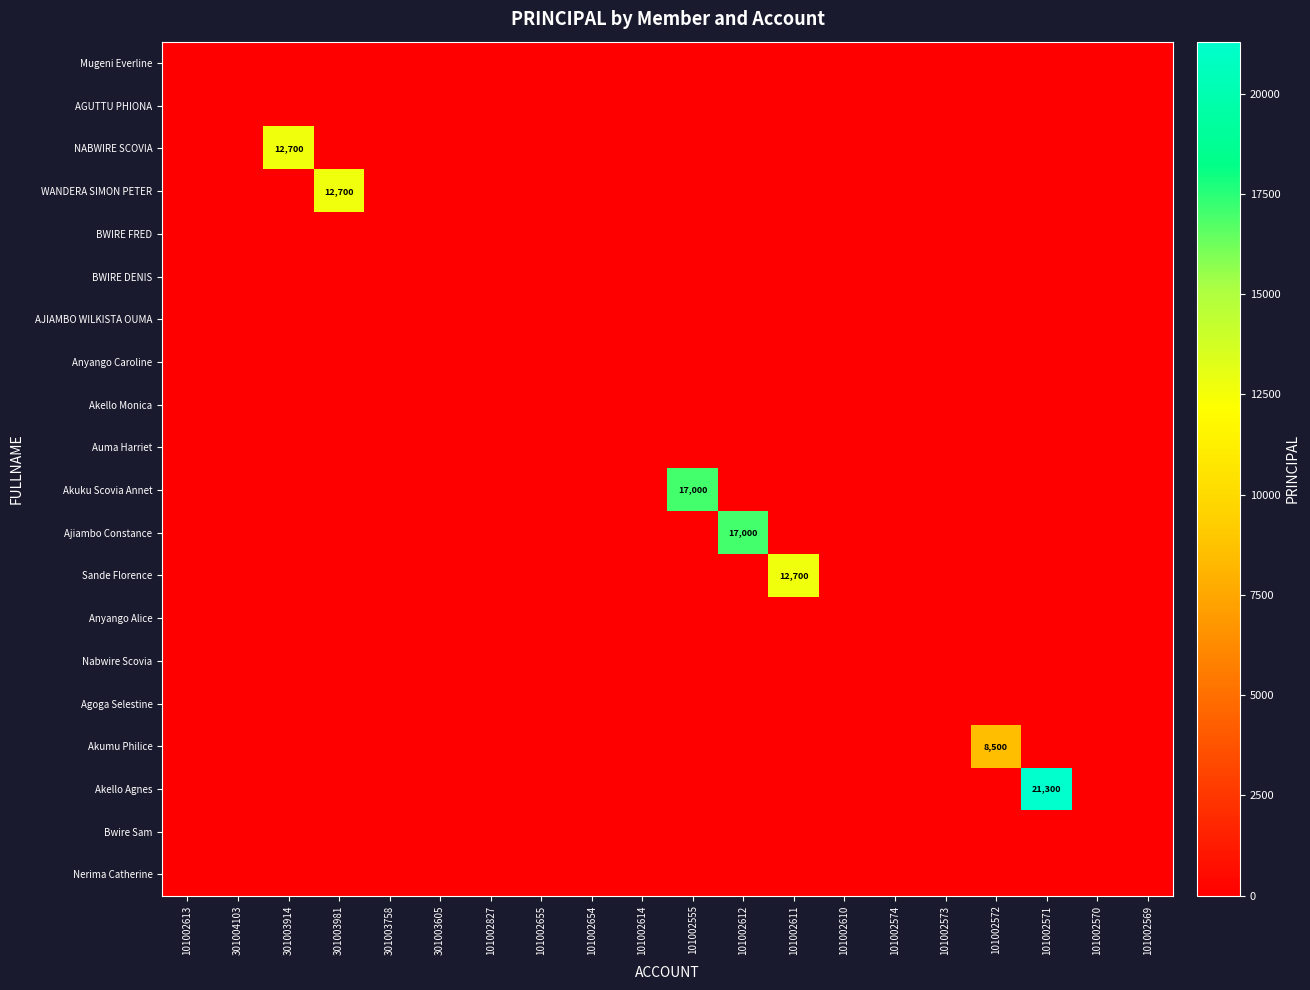

The NABWIRE SCOVIA series shows 12700 at 301003914. True or false?

True